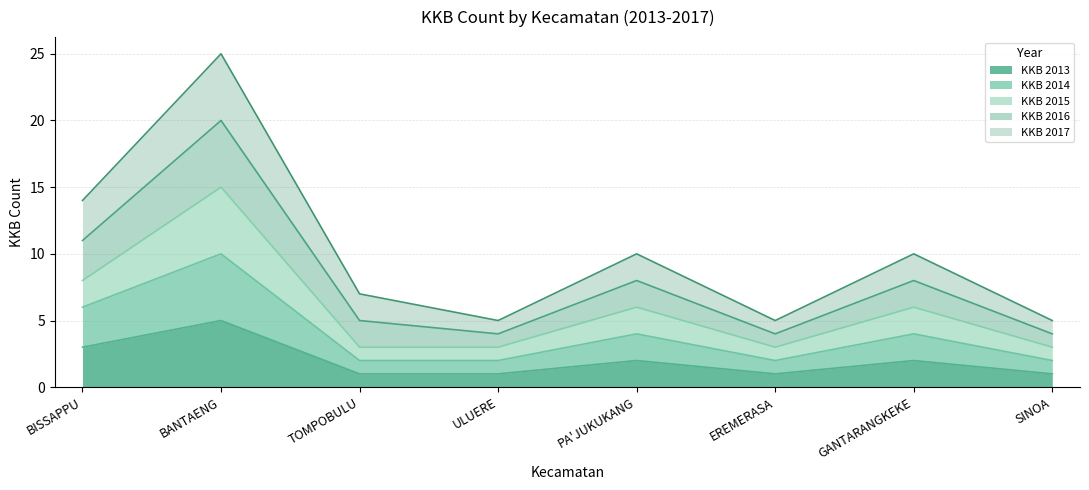

True or false: KKB 2014 and KKB 2016 cross at least once.

False